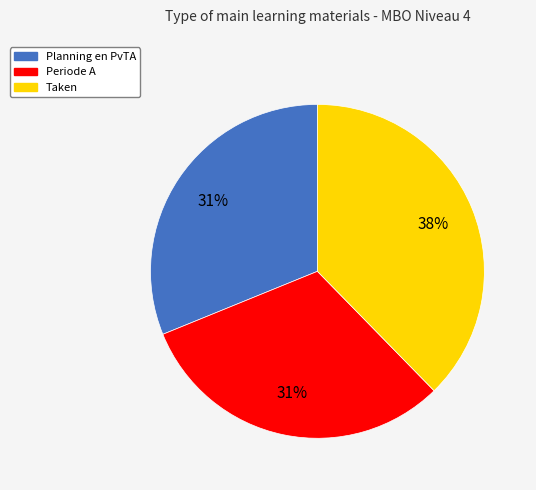

What percentage is the Planning en PvTA slice, to the nearest percent?

31%